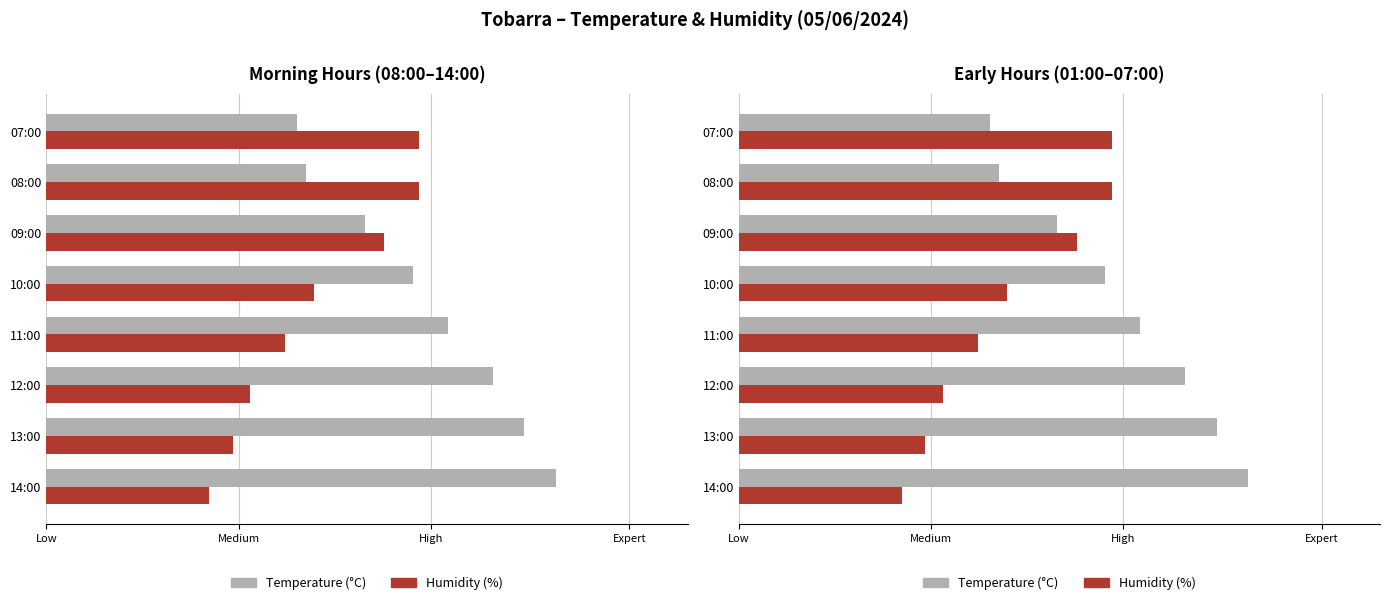

What is the minimum value for Temperature (°C)?

43.1